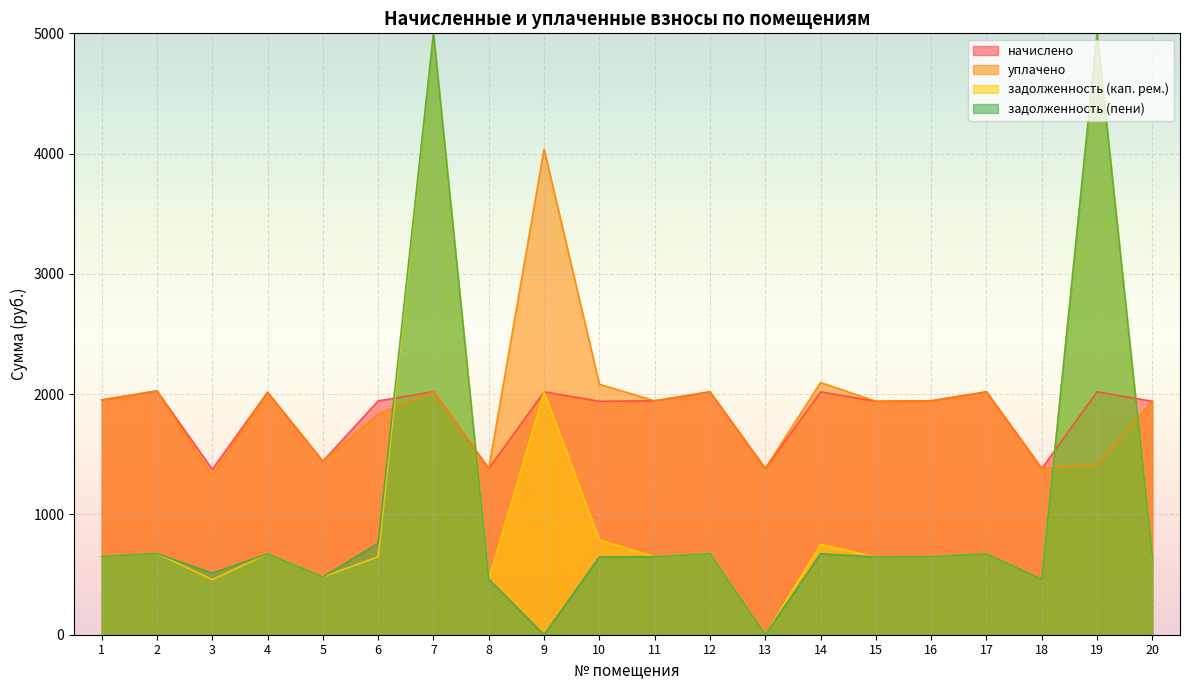

The value of уплачено at 4 is 2015.8. True or false?

True